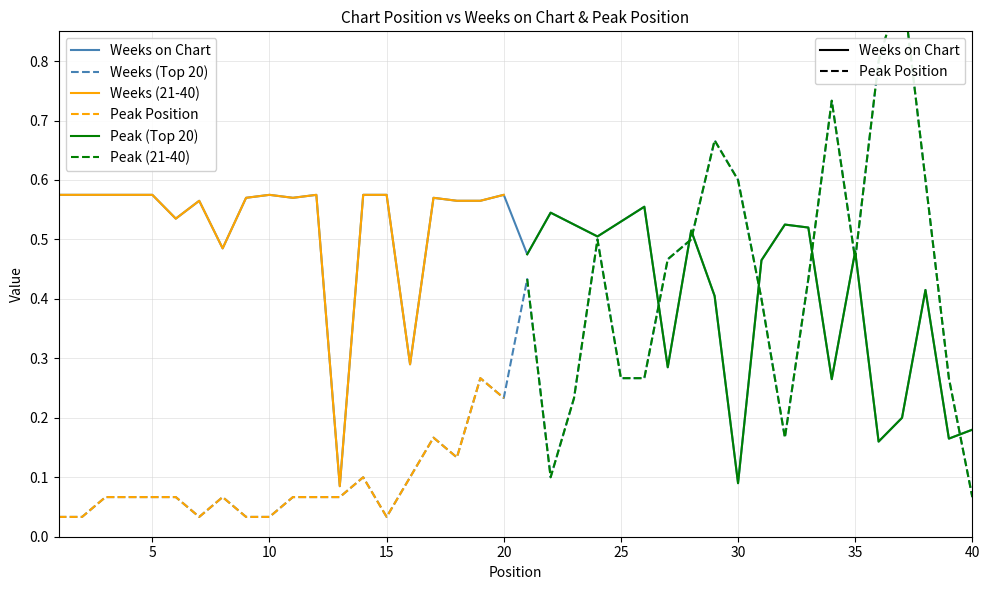

At which category does Peak Position reach its first local valley?

7